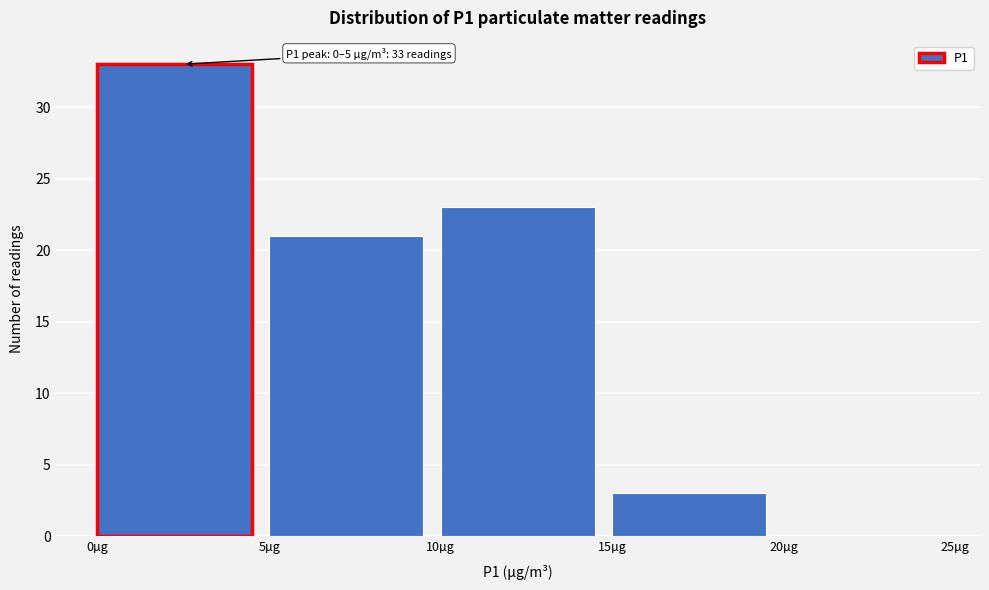

Which range on the x-axis has the tallest bar?

0 to 5